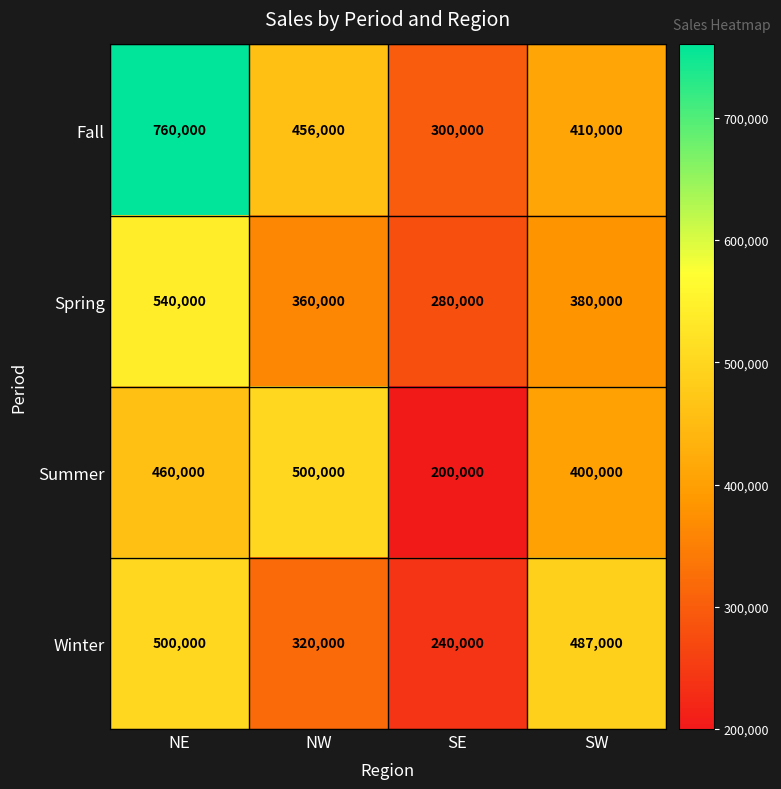

Which category has the lowest value in the Summer series?

SE